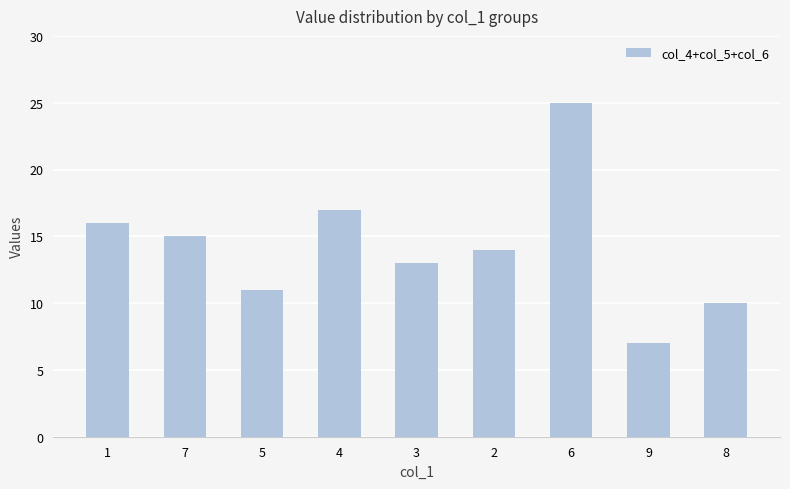

How many bars are there in total?

9